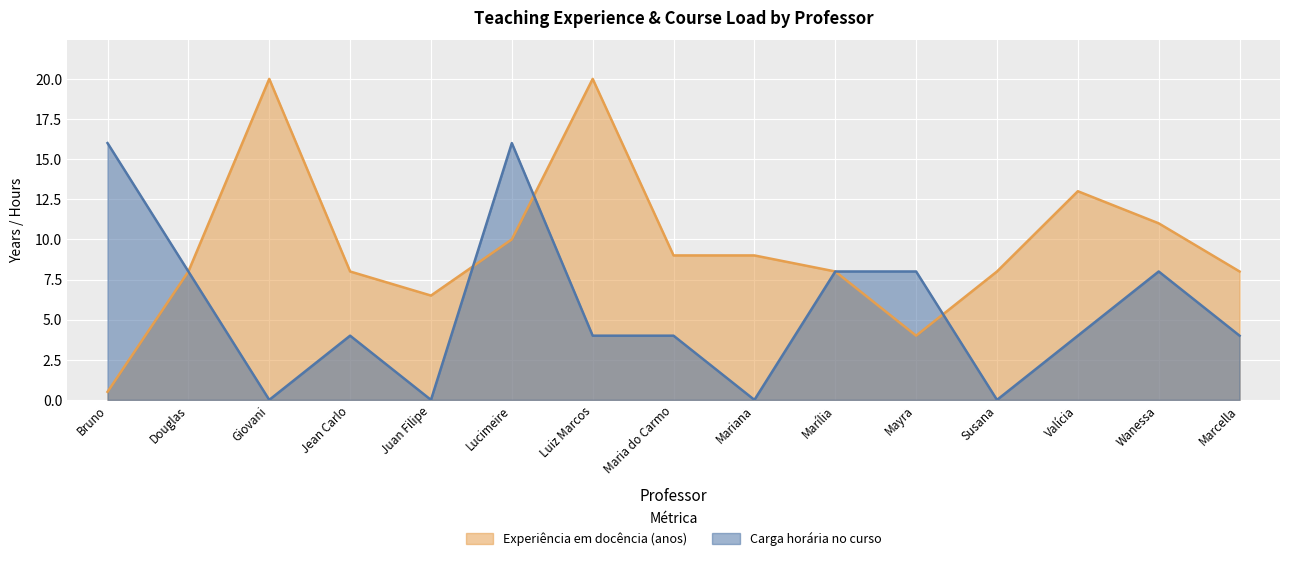

Is the value of Carga horária no curso at Maria do Carmo greater than the value of Experiência em docência (anos) at Bruno?

Yes